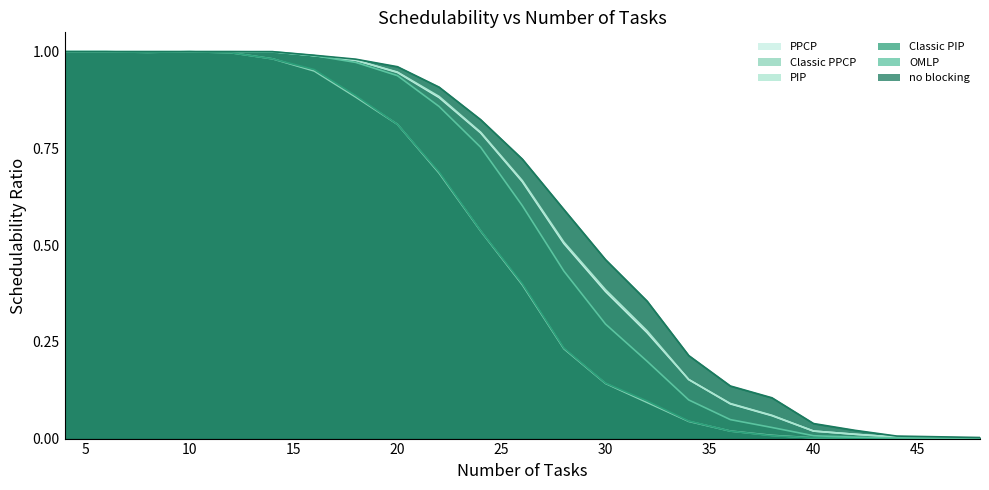

Rank the series by their maximum value, from highest to lowest.

Classic PIP, Classic PPCP, OMLP, no blocking, PIP, PPCP